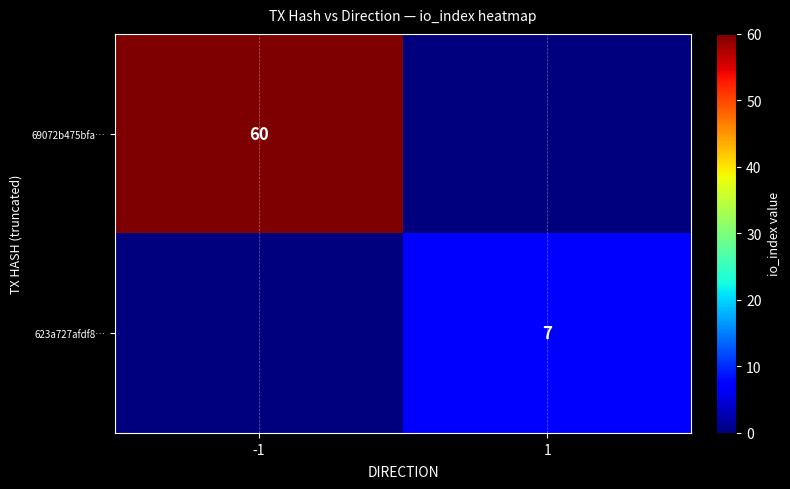

The 69072b475bfa… series shows 60 at -1. True or false?

True